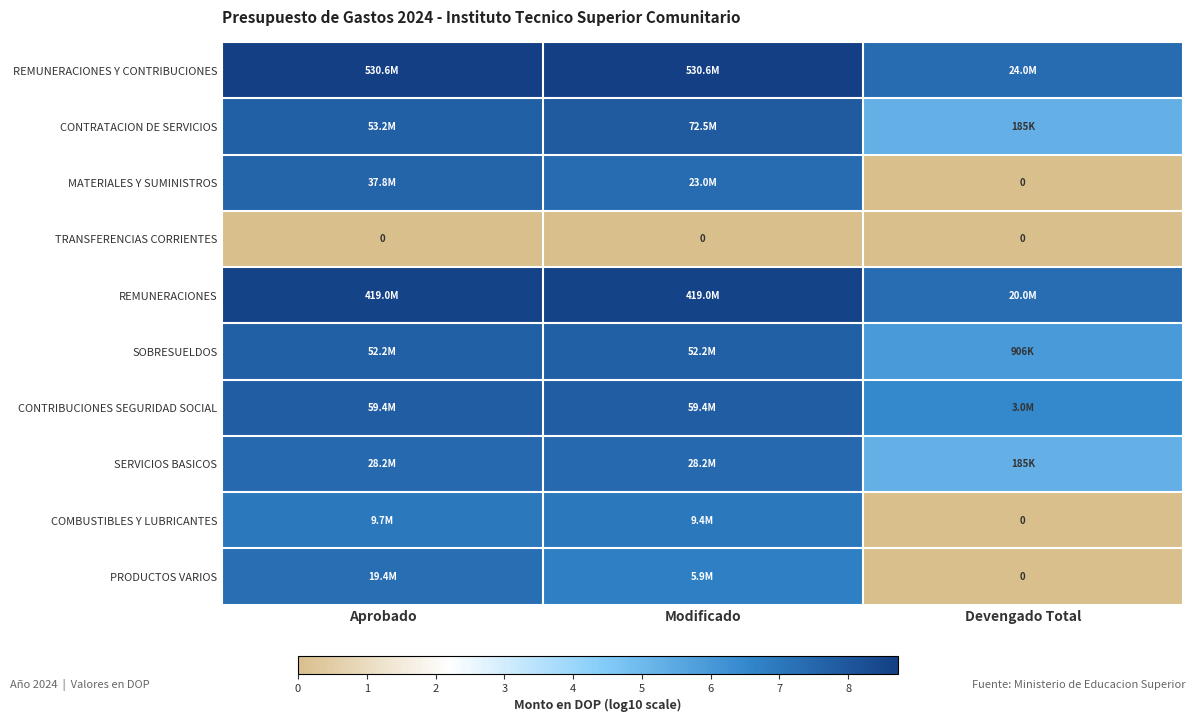

At which category is the sum across all series the highest?

Aprobado